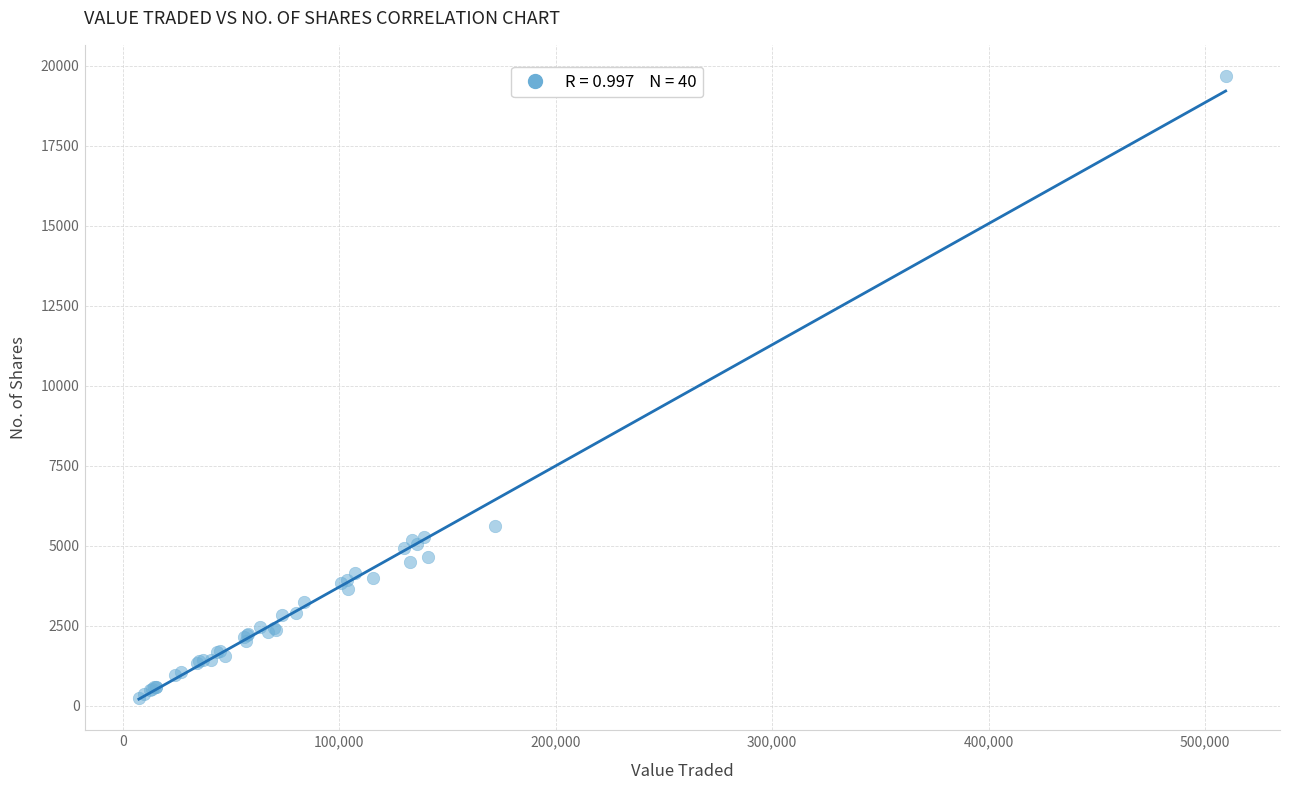

What Y value in the scatter plot is closest to 9963?

5596